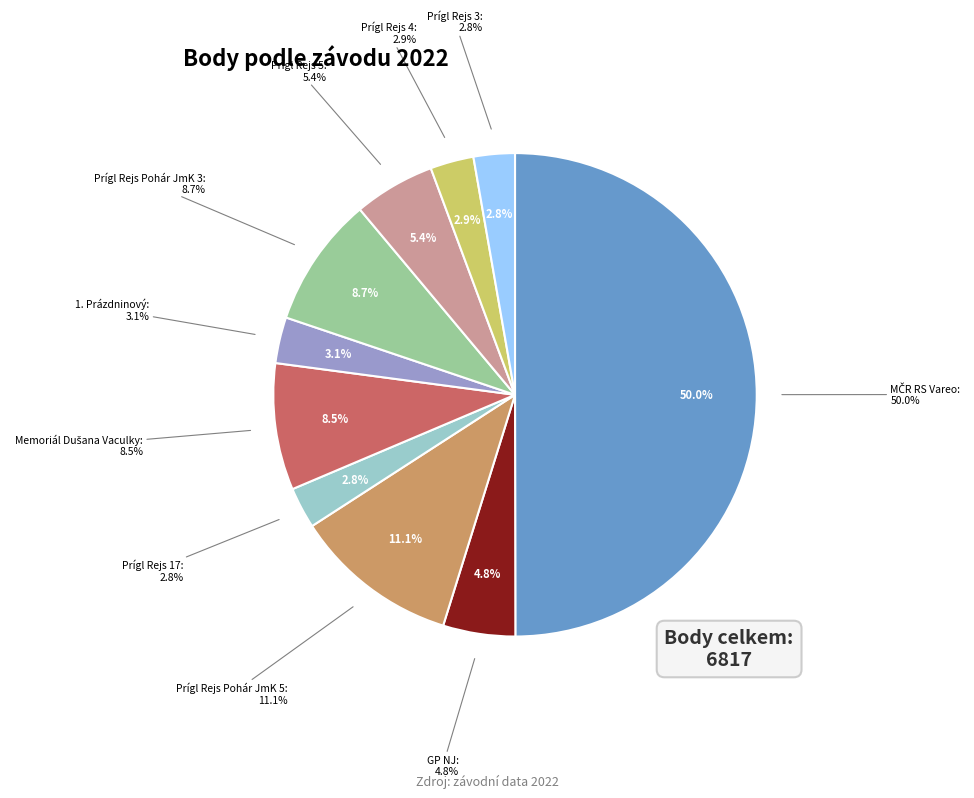

What percentage do Prígl Rejs Pohár JmK 5 and 1. Prázdninový together represent?

14.1%